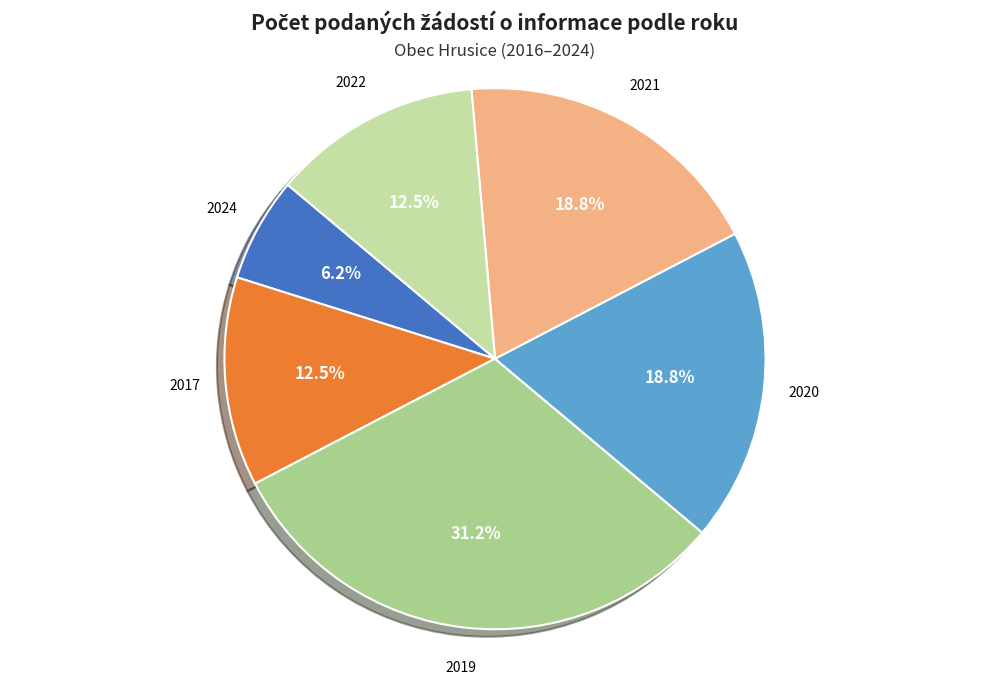

To the nearest percent, what percentage of the pie is 2019?

31%